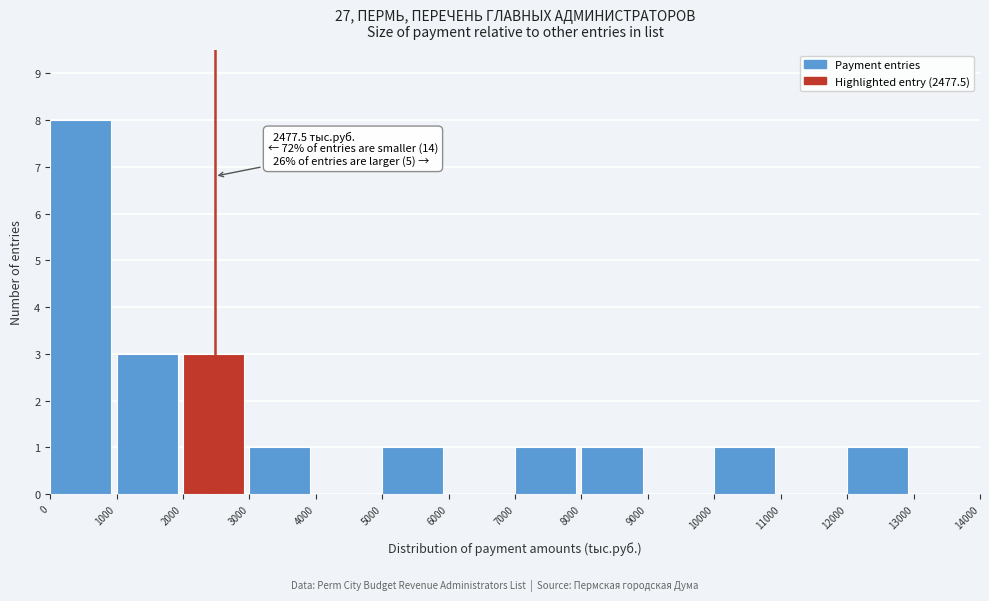

Which range on the x-axis has the tallest bar?

0 to 1000